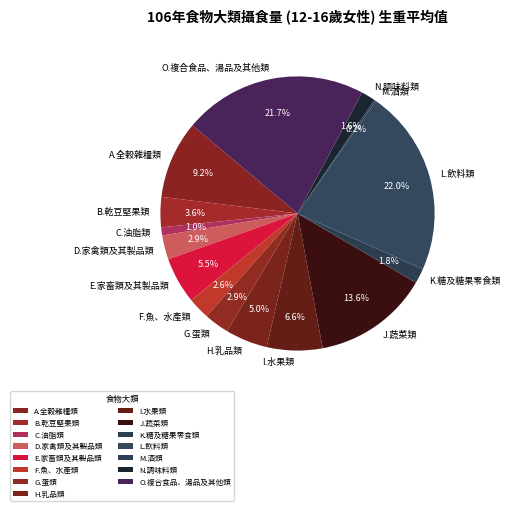

Is C.油脂類 the majority of the pie?

No